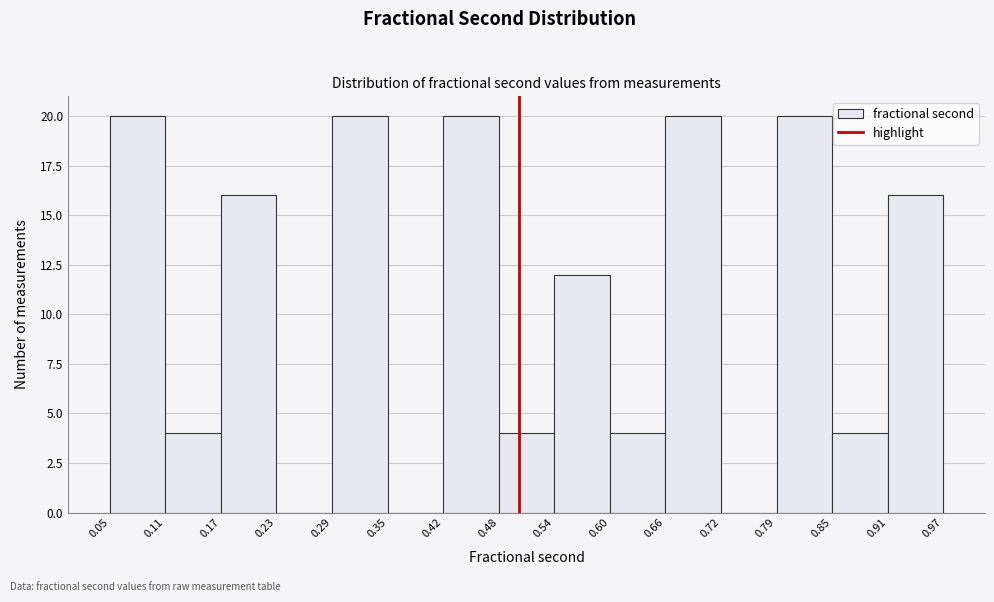

Reading left to right, transcribe this chart: for each bar, give the range it covers on the x-axis and its height. The values are not printed on the chart, so give them approximately, as read against the axis.

0.05 to 0.11: 20
0.11 to 0.17: 4
0.17 to 0.23: 16
0.23 to 0.29: 0
0.29 to 0.35: 20
0.35 to 0.42: 0
0.42 to 0.48: 20
0.48 to 0.54: 4
0.54 to 0.60: 12
0.60 to 0.66: 4
0.66 to 0.72: 20
0.72 to 0.79: 0
0.79 to 0.85: 20
0.85 to 0.91: 4
0.91 to 0.97: 16